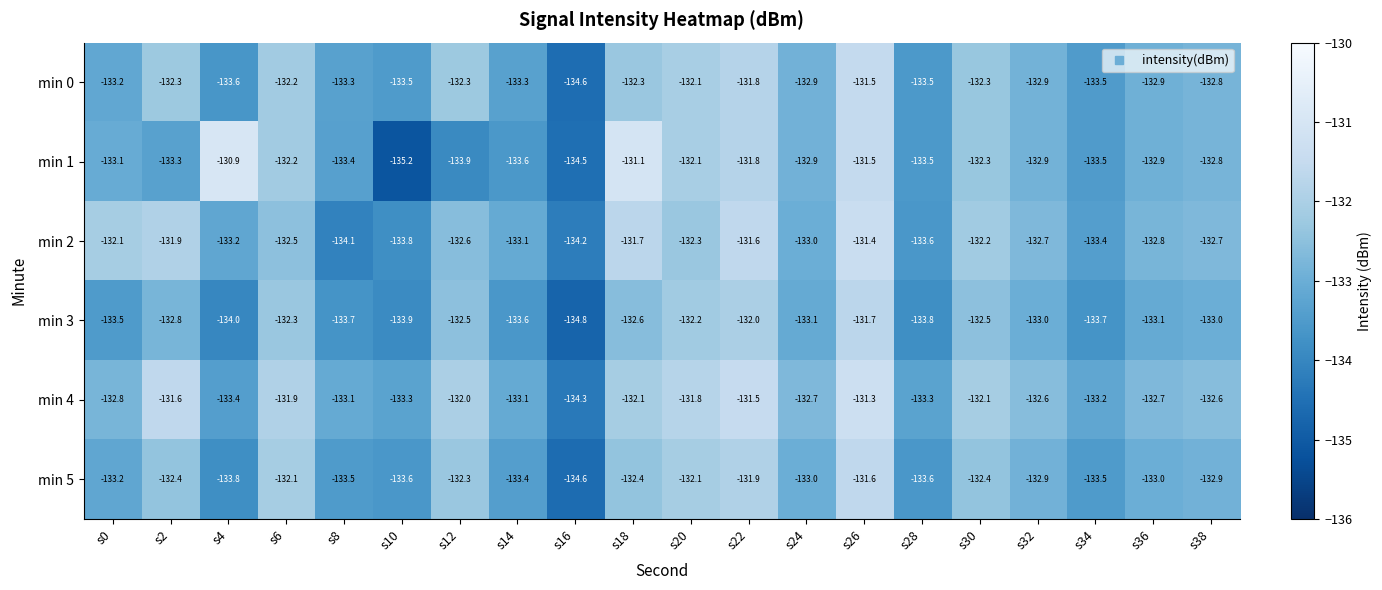

Where does the min 1 series first go above -132?

s4